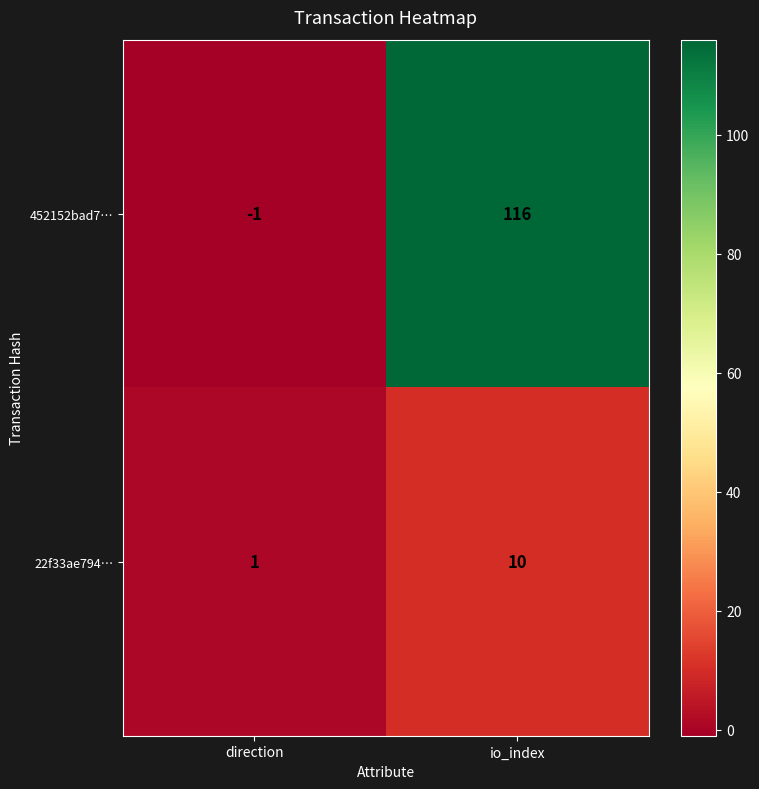

Which series has the largest total across all categories?

452152bad7…